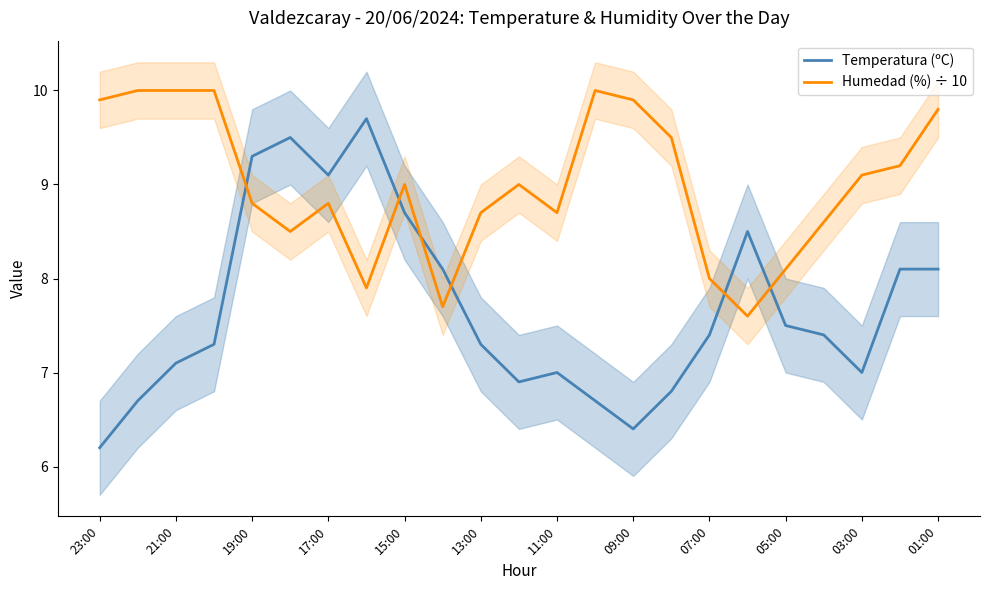

True or false: Temperatura (ºC) has a value of 11.0 at 21:00.

False